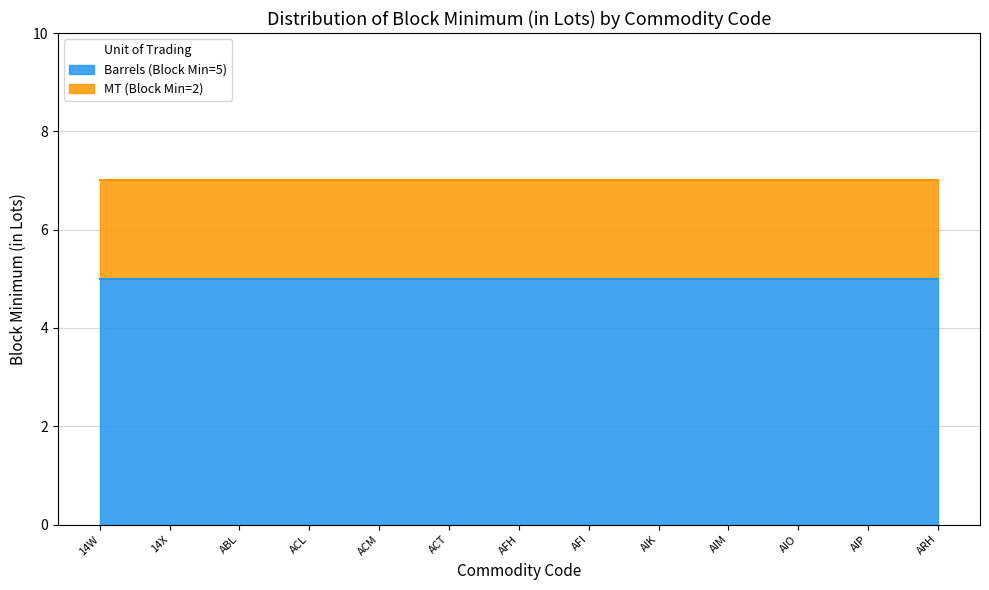

How many lines are shown in the chart?

2